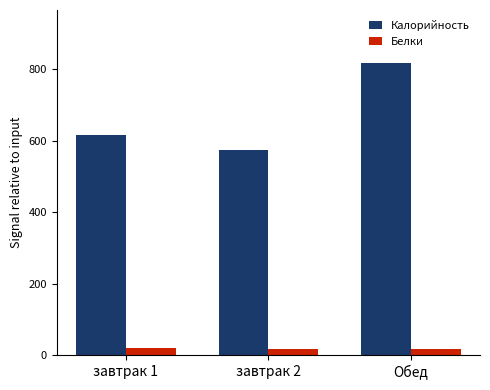

Rank the series at завтрак 2 from highest to lowest value.

Калорийность, Белки